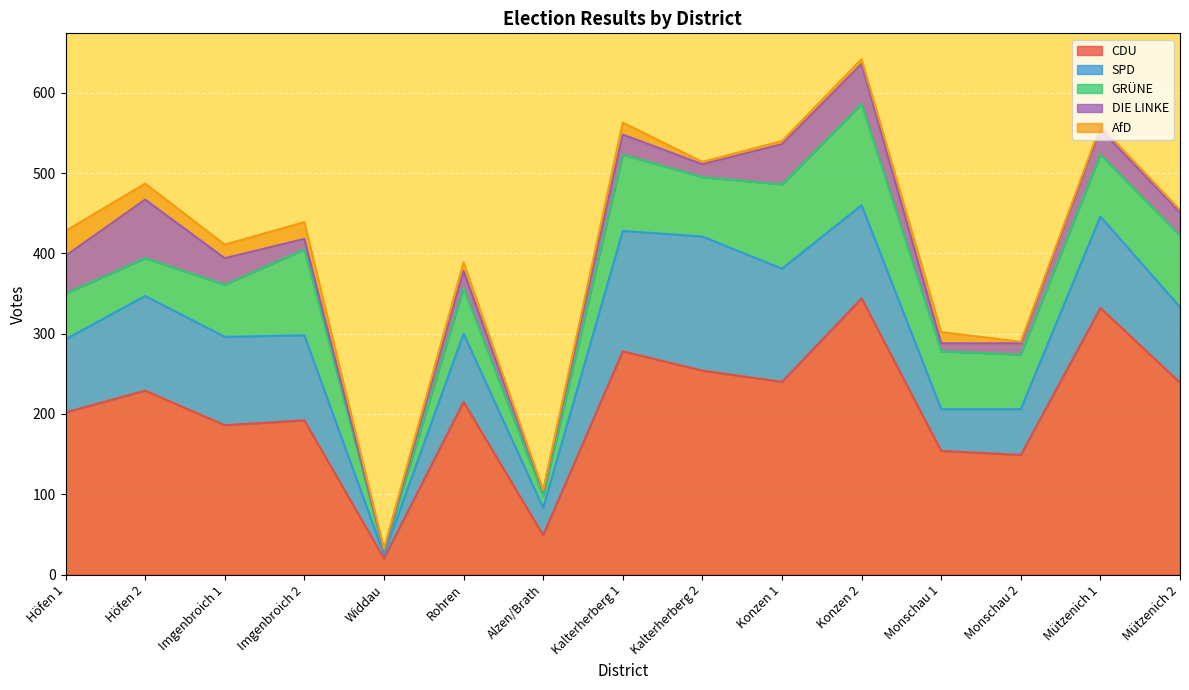

What is the greatest value displayed?

344